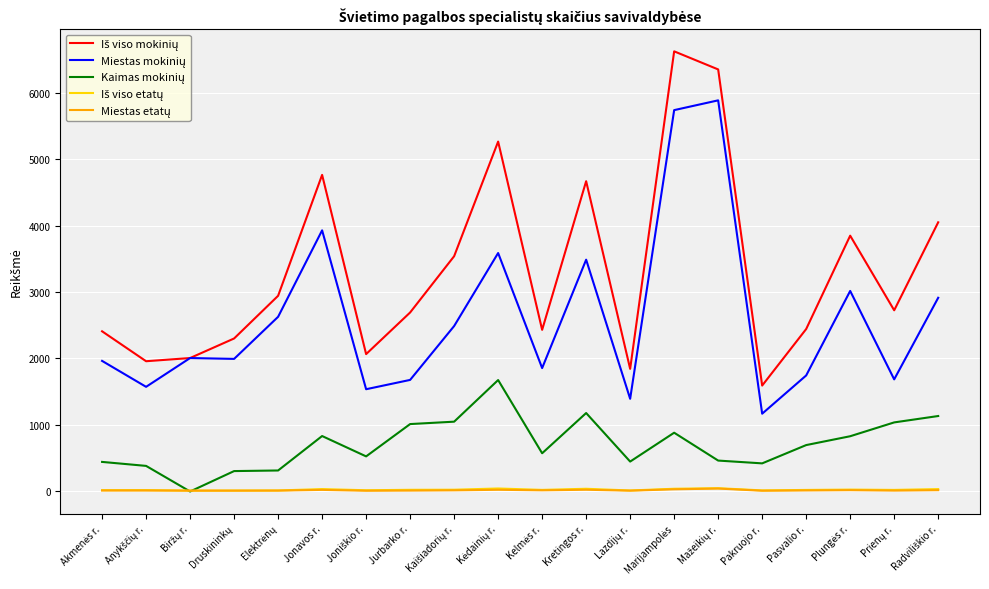

Where does the Miestas etatų series first go above 15?

Jonavos r.